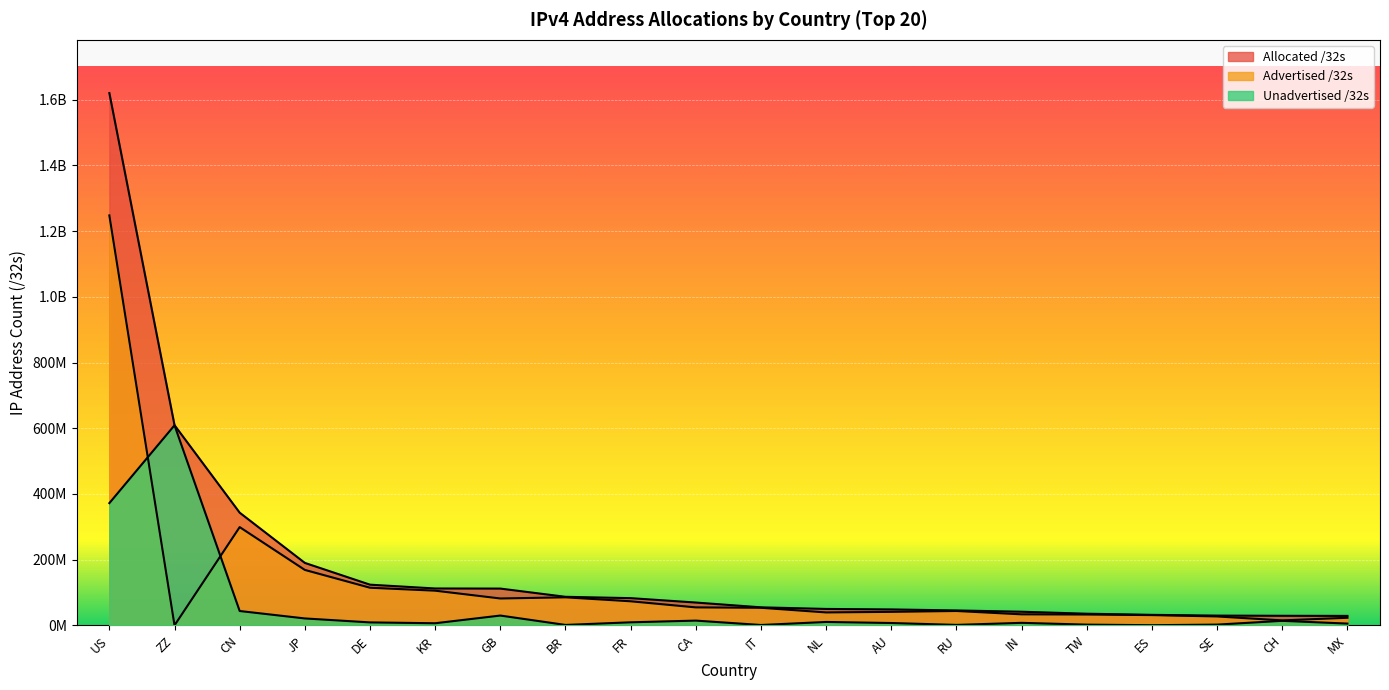

At which label does Allocated /32s first exceed 69691392?

US